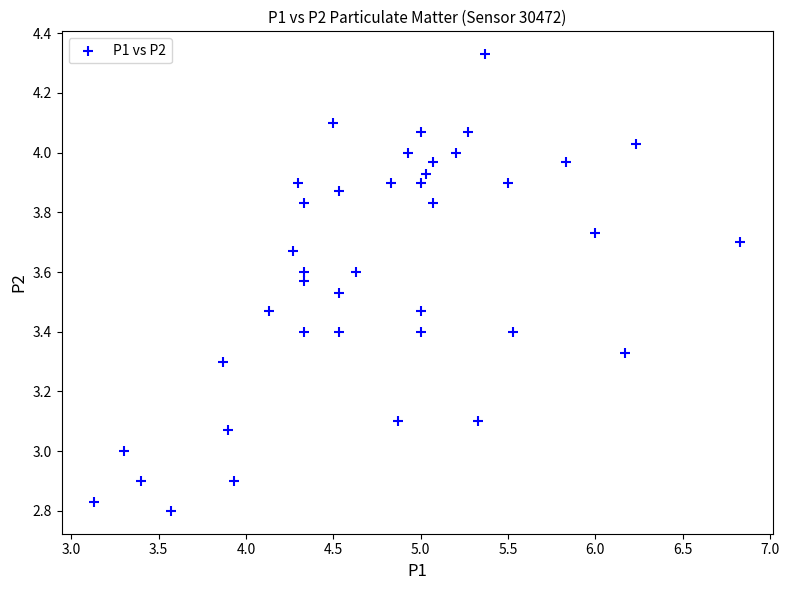

What is the range of Y values (max minus min)?

1.5